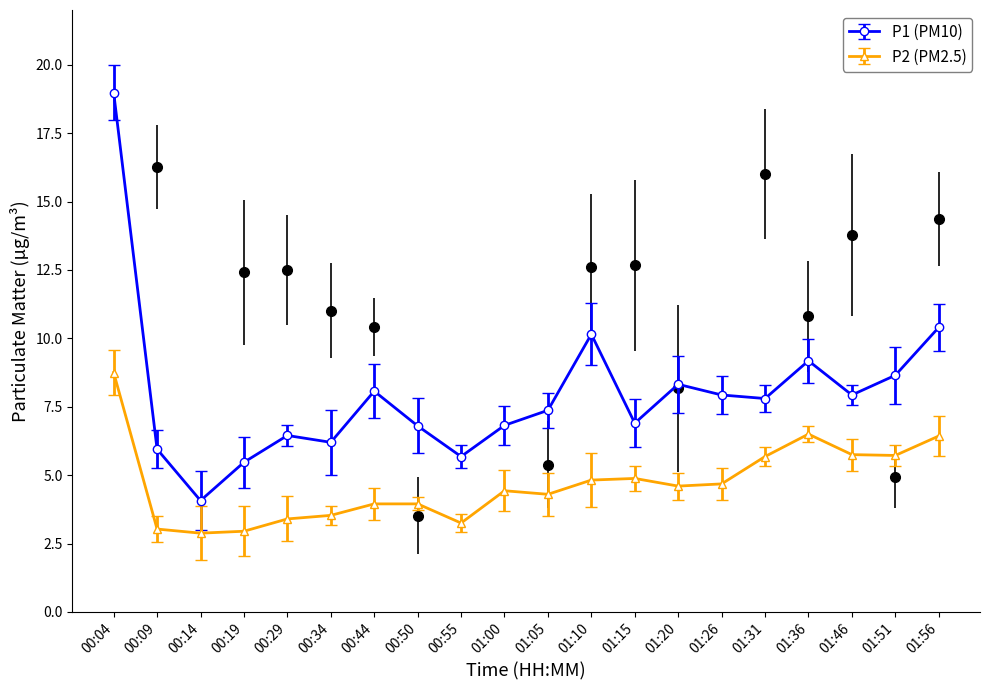

How many interior local valleys does the P2 series have?

5